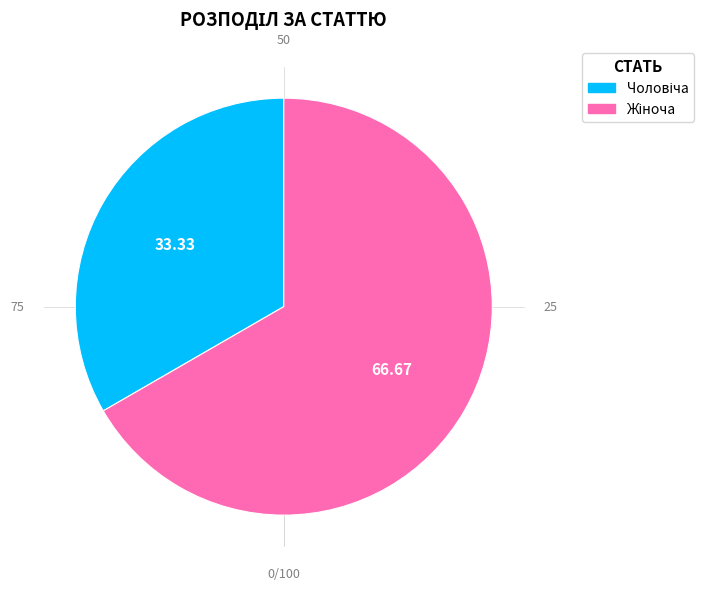

Is there a majority slice in this chart?

Yes